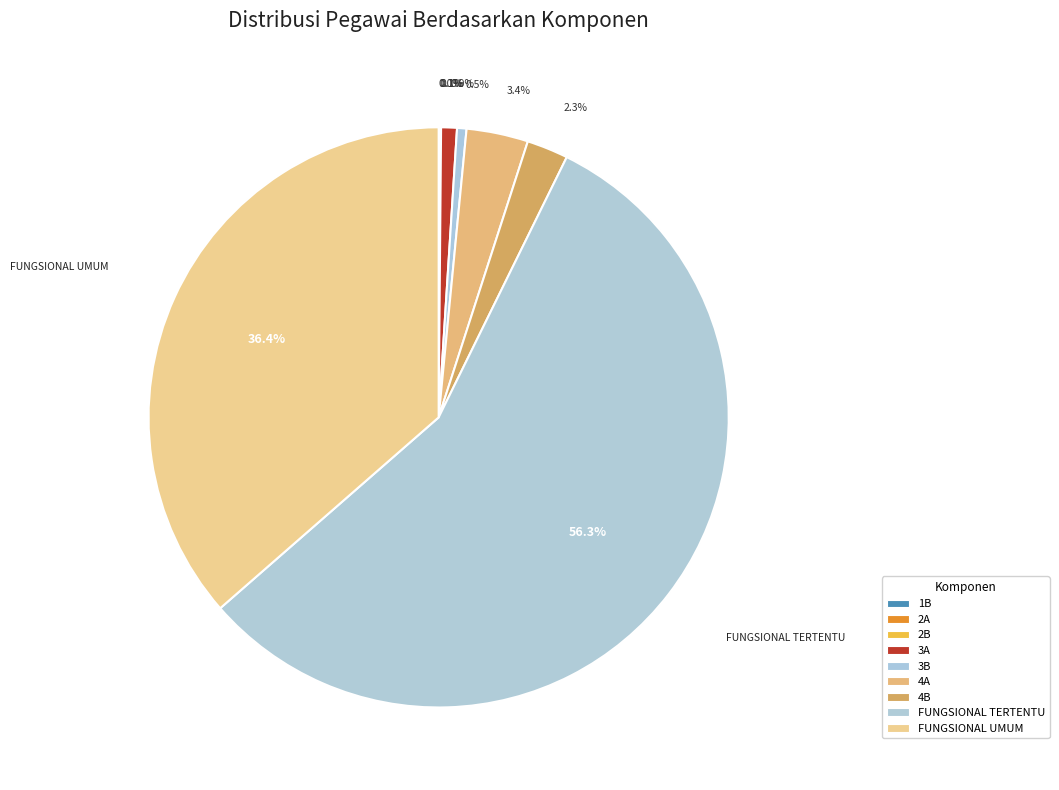

What percentage is the 3B slice, to the nearest percent?

1%